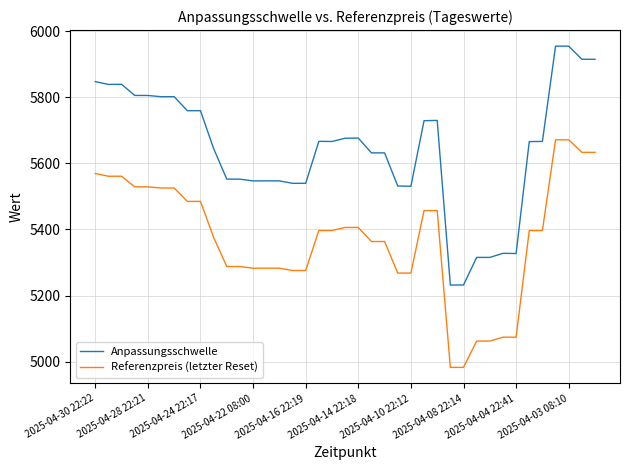

Count the number of categories in the chart.

39